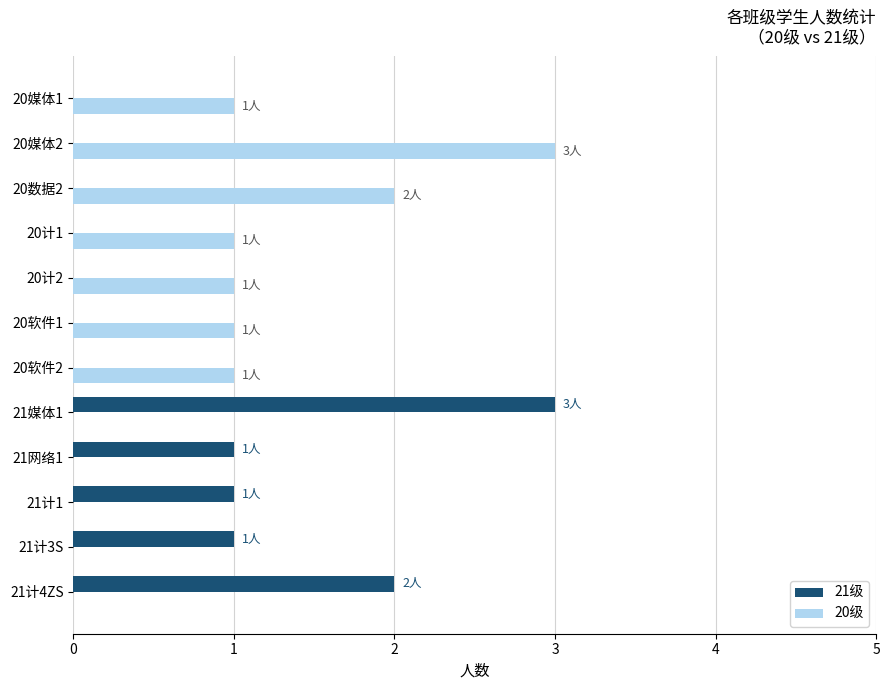

Is it true that 20级 equals 1 at 20软件1?

True